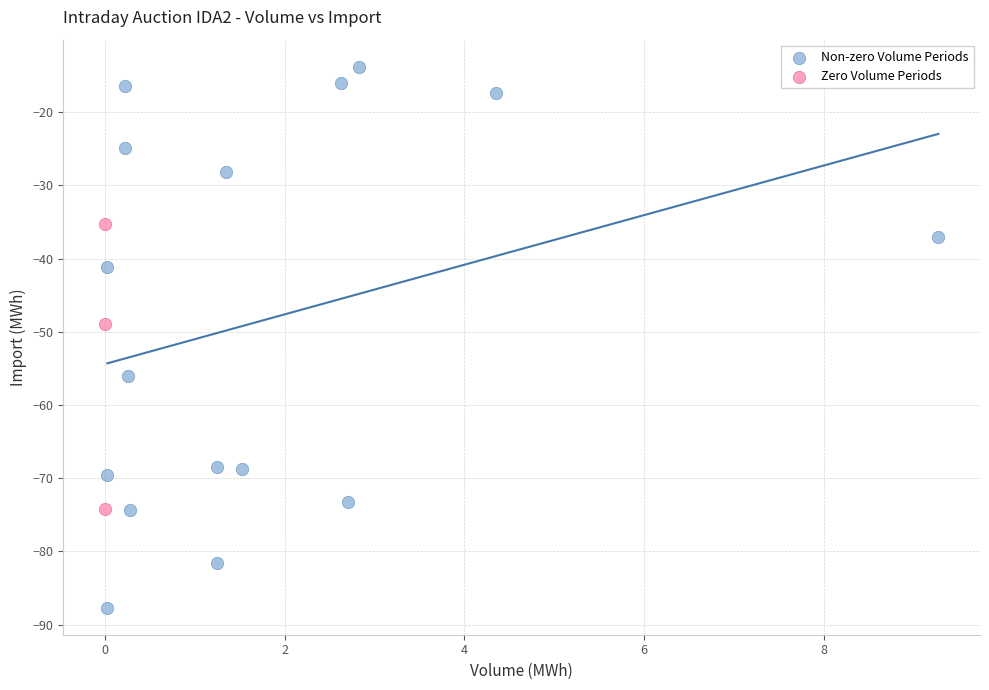

Which series contains the highest Y value?

Non-zero Volume Periods